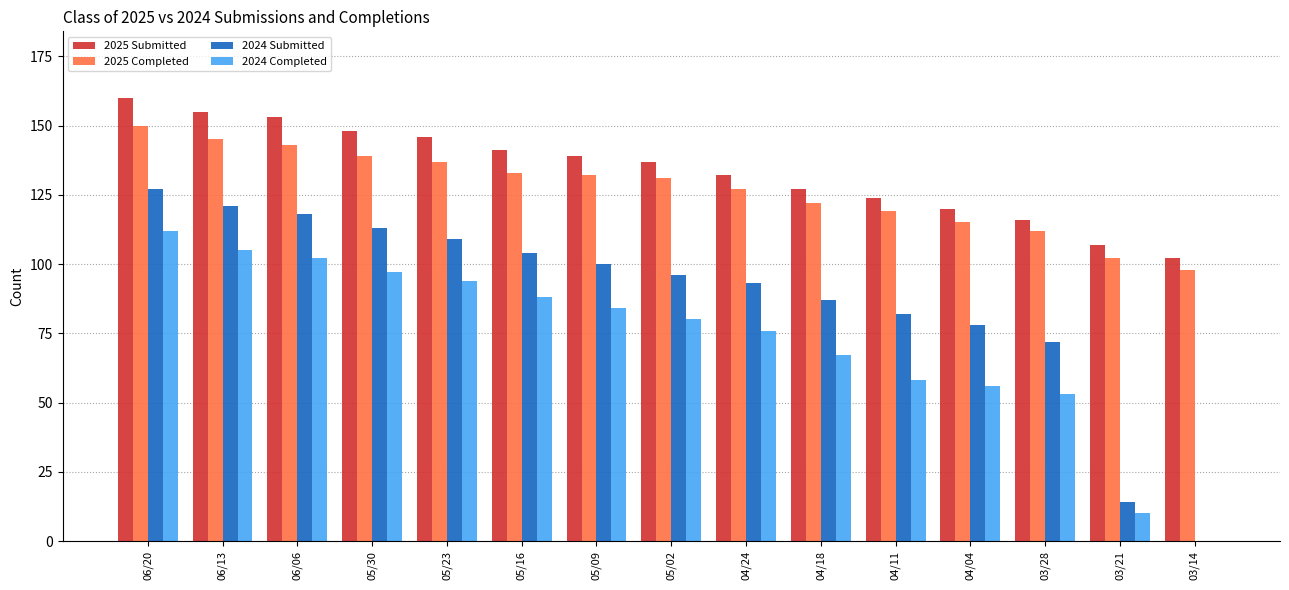

What is the difference between the 2024 Completed values at 05/23 and 05/02?

14